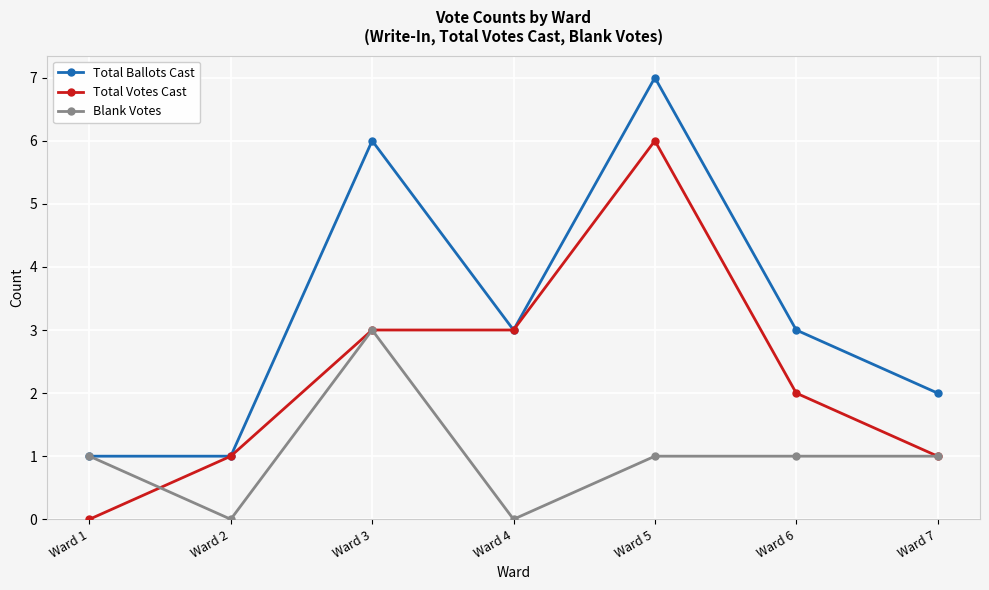

Rank the series by their average value, from lowest to highest.

Blank Votes, Total Votes Cast, Total Ballots Cast